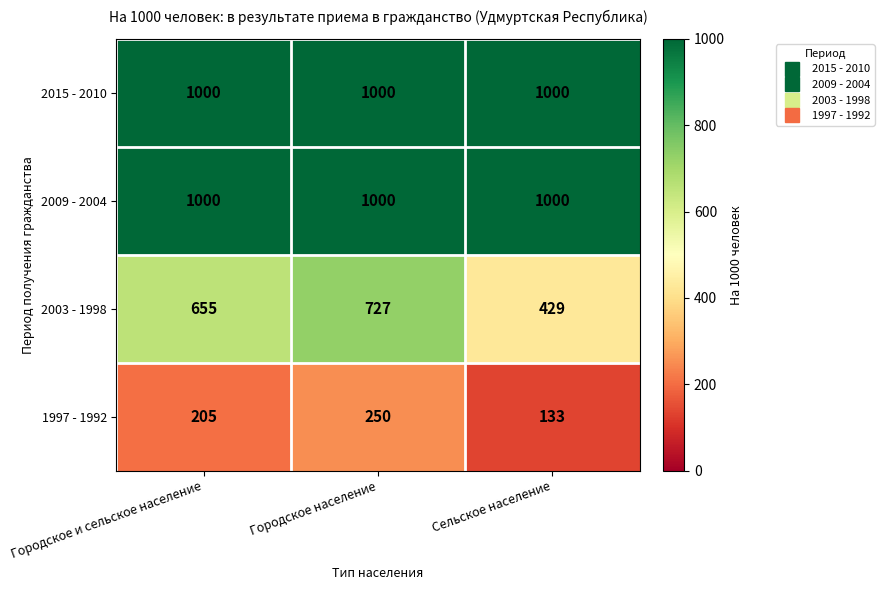

Is the value of 1997 - 1992 at Городское и сельское население greater than the value of 2003 - 1998 at Сельское население?

No